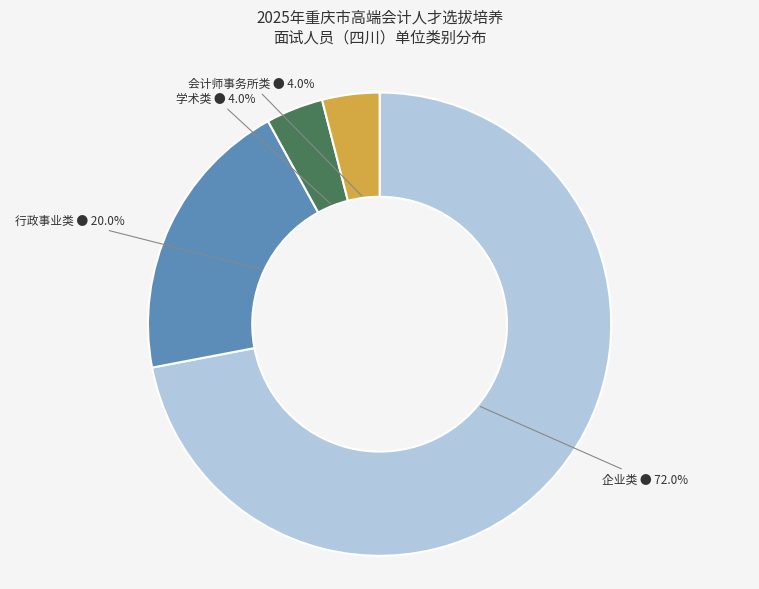

Is there a majority slice in this chart?

Yes